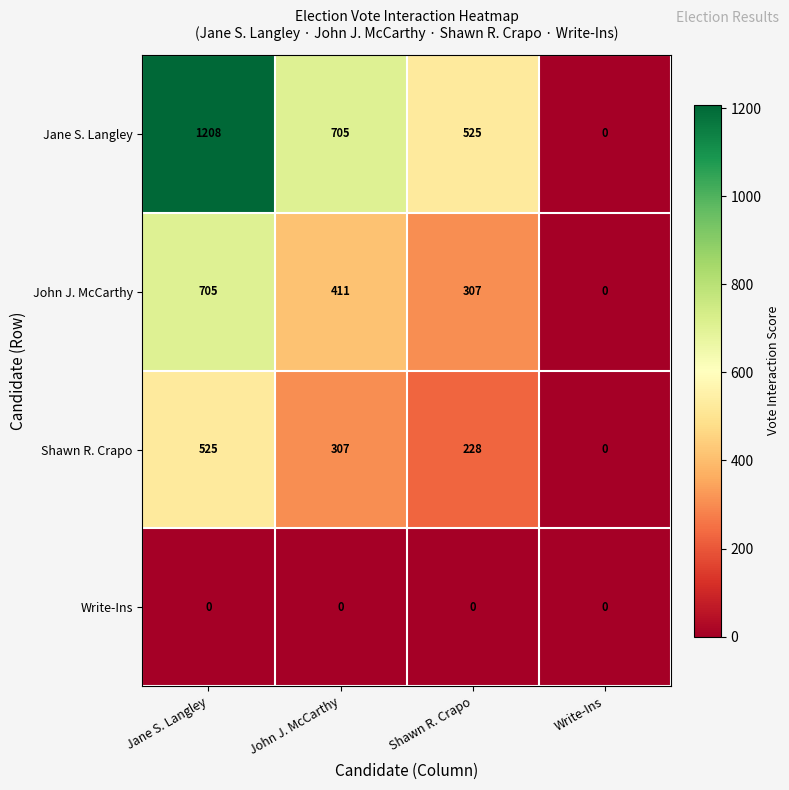

Which category has the lowest value in the Jane S. Langley series?

Write-Ins